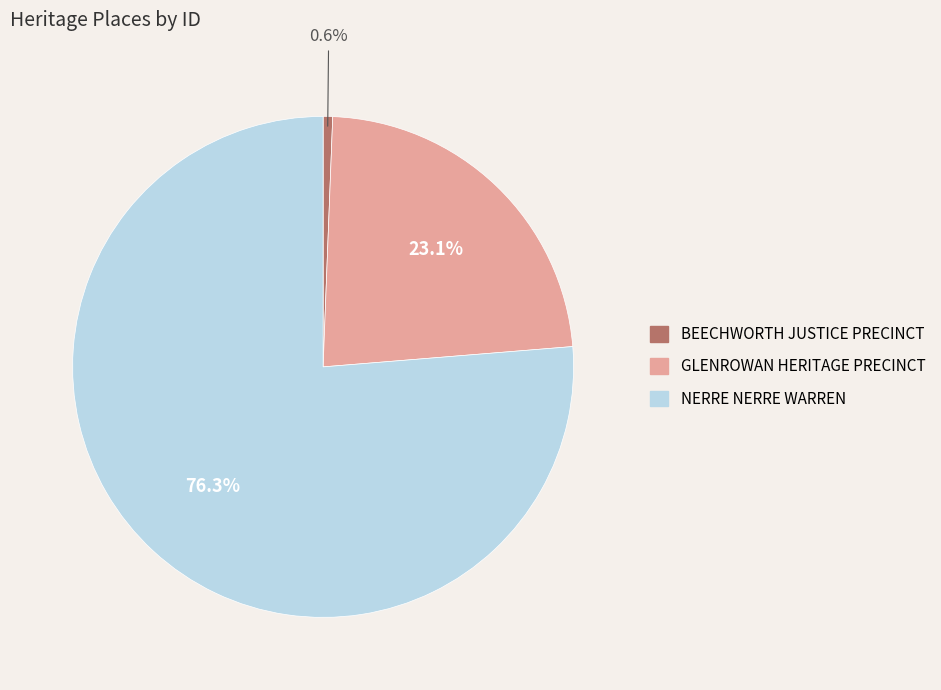

Rank the categories by value from highest to lowest.

NERRE NERRE WARREN, GLENROWAN HERITAGE PRECINCT, BEECHWORTH JUSTICE PRECINCT